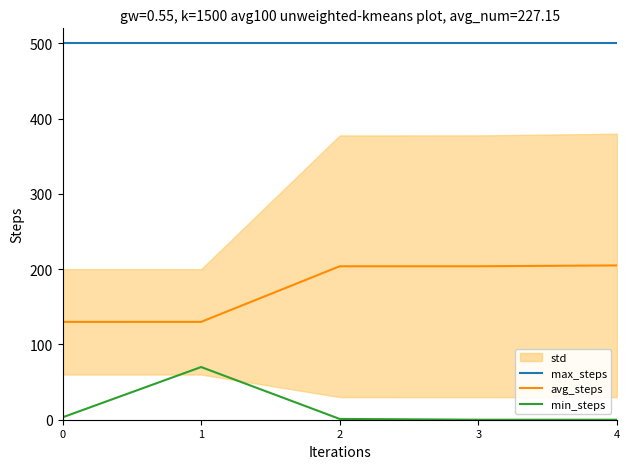

True or false: avg_steps has a value of 130.0 at 0.

True